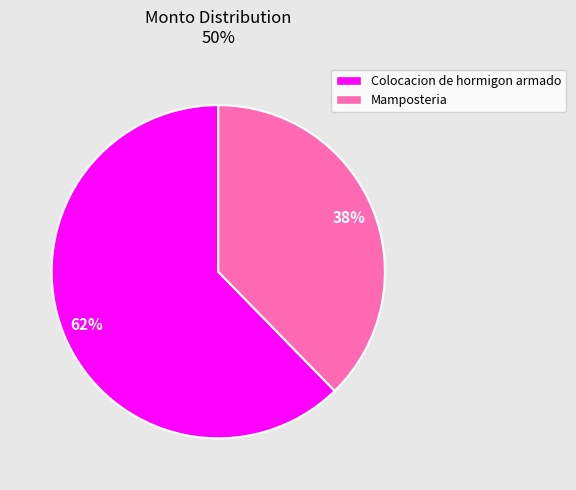

Which slice is the largest?

Colocacion de hormigon armado